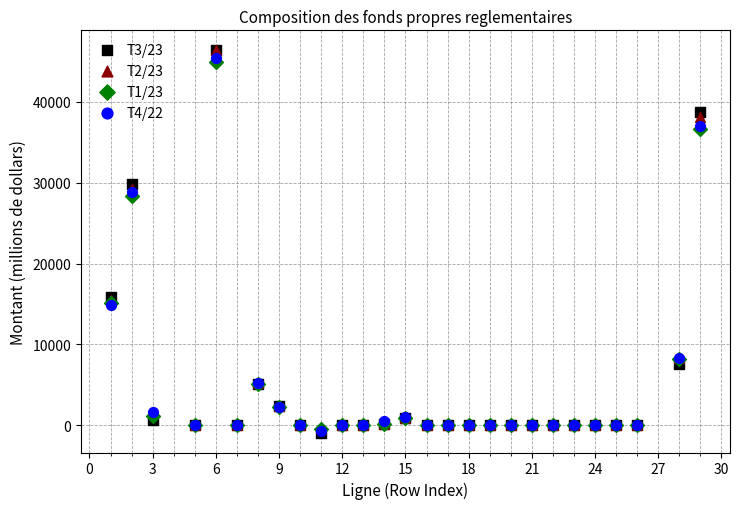

What are all the series names shown in the legend?

T3/23, T2/23, T1/23, T4/22